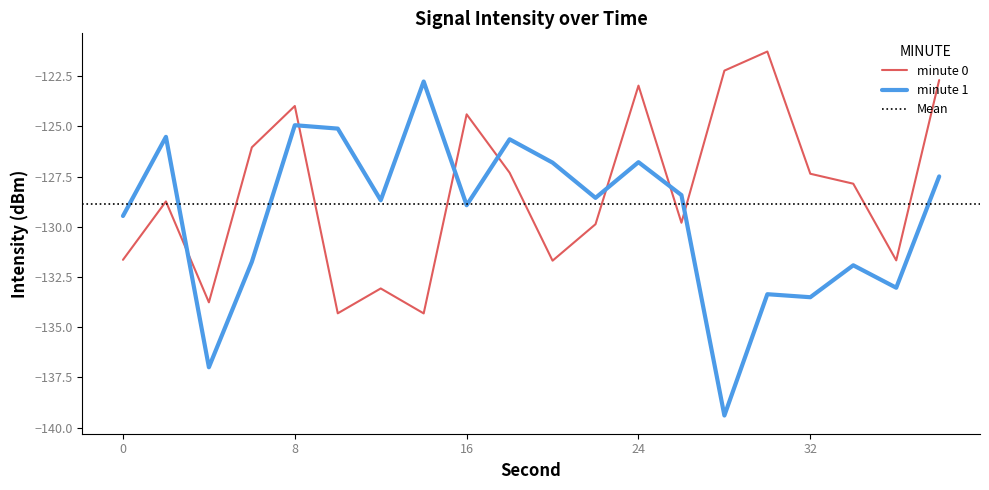

Which series has the largest total across all categories?

minute 0